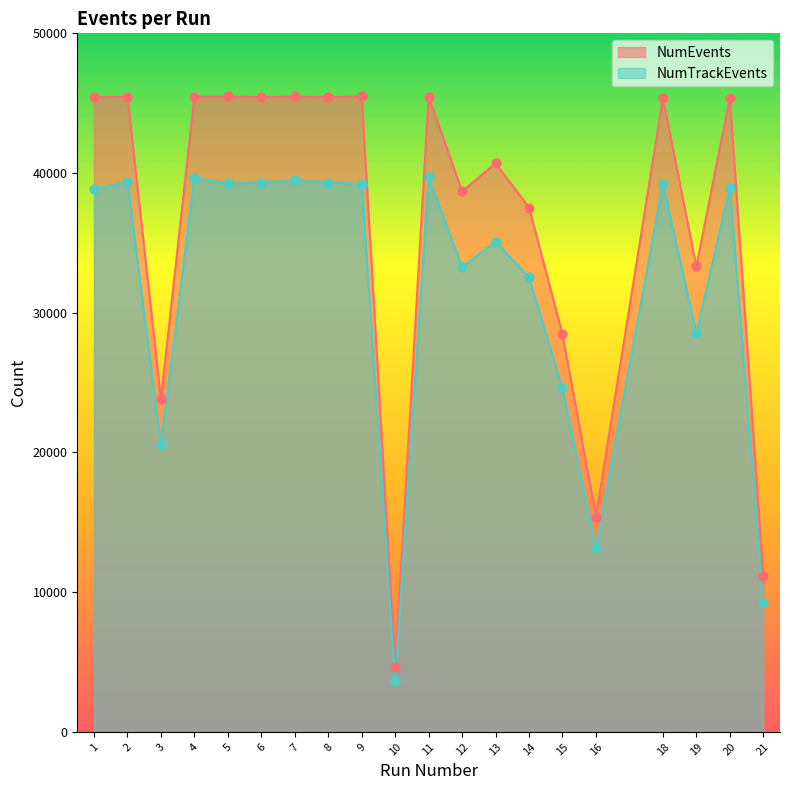

At which category is the sum across all series the highest?

11